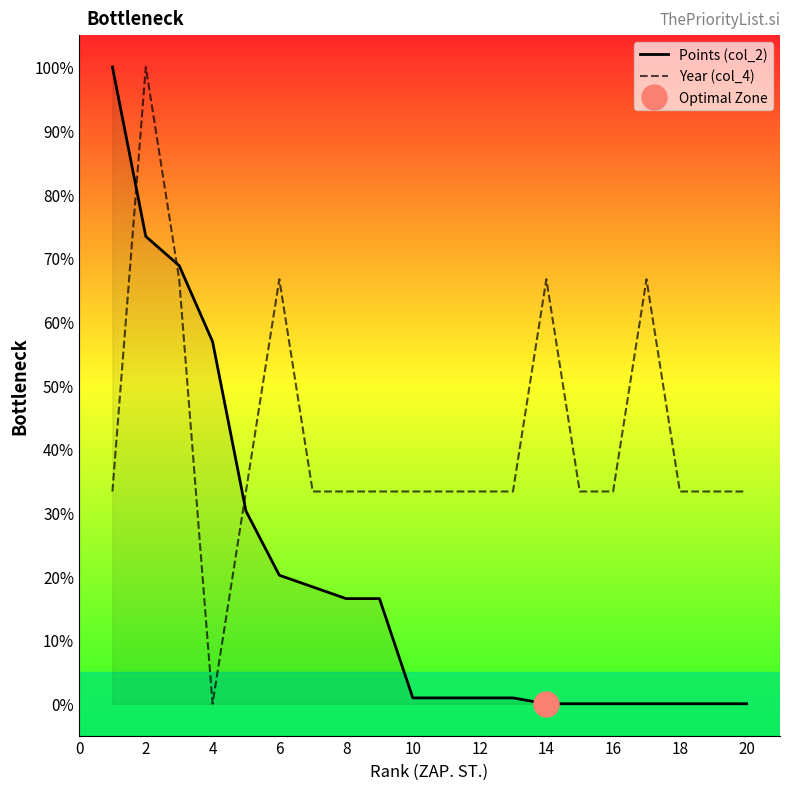

Reading left to right, transcribe all the data shown in this chart.

Points (col_2): 100.0	73.4	68.8	56.9	30.3	20.2	18.3	16.5	16.5	0.9	0.9	0.9	0.9	0.0	0.0	0.0	0.0	0.0	0.0	0.0
Year (col_4): 33.3	100.0	66.7	0.0	33.3	66.7	33.3	33.3	33.3	33.3	33.3	33.3	33.3	66.7	33.3	33.3	66.7	33.3	33.3	33.3